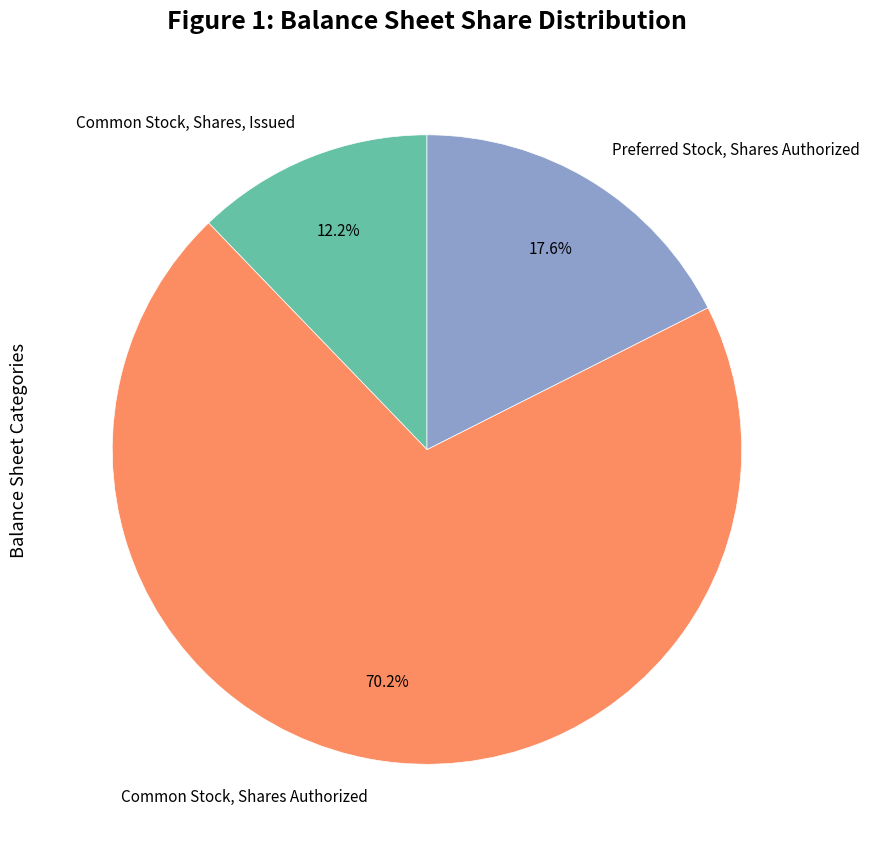

To the nearest percent, what is the difference between the largest and smallest slice percentages?

58%